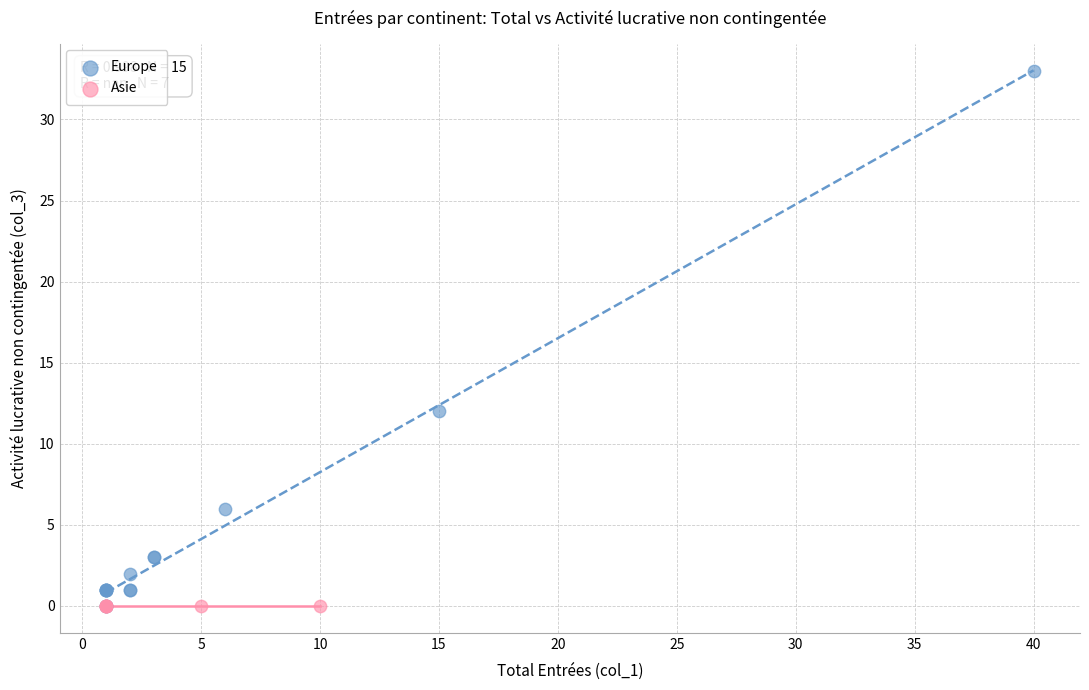

Which series contains the highest Y value?

Europe